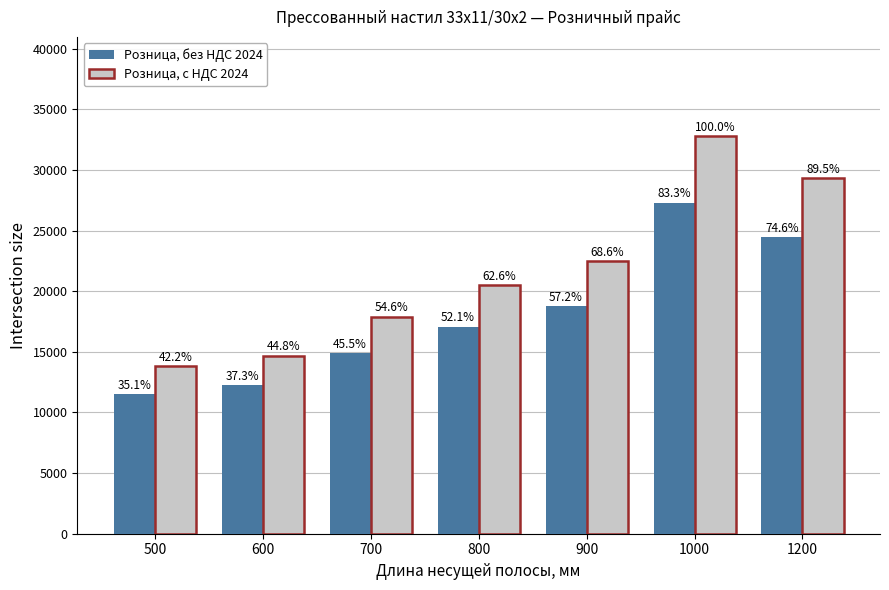

Rank the series by their average value, from lowest to highest.

Розница, без НДС 2024, Розница, с НДС 2024